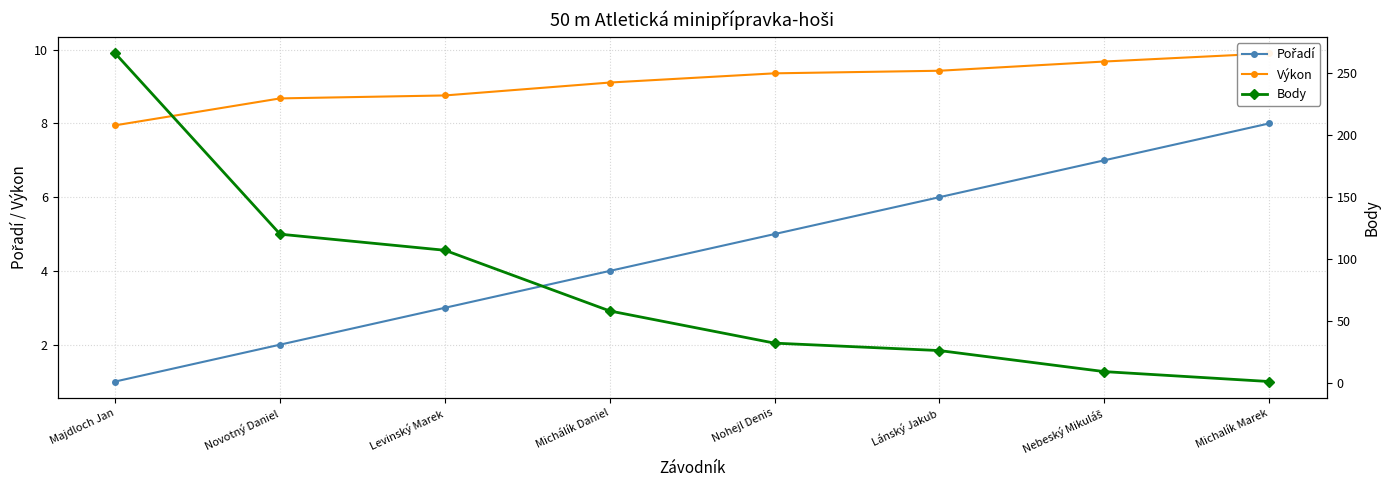

True or false: Pořadí has more than 2 points higher than both neighbors.

False